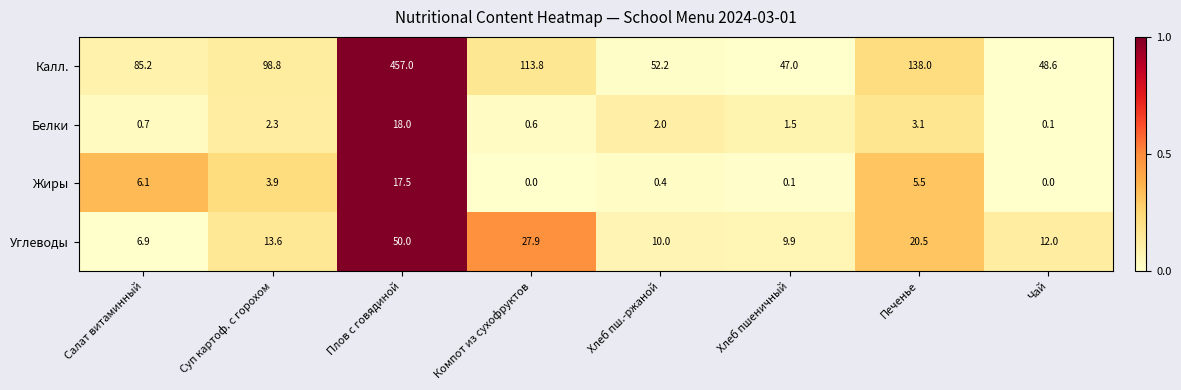

Where is Жиры nearest to the value 8?

Салат витаминный